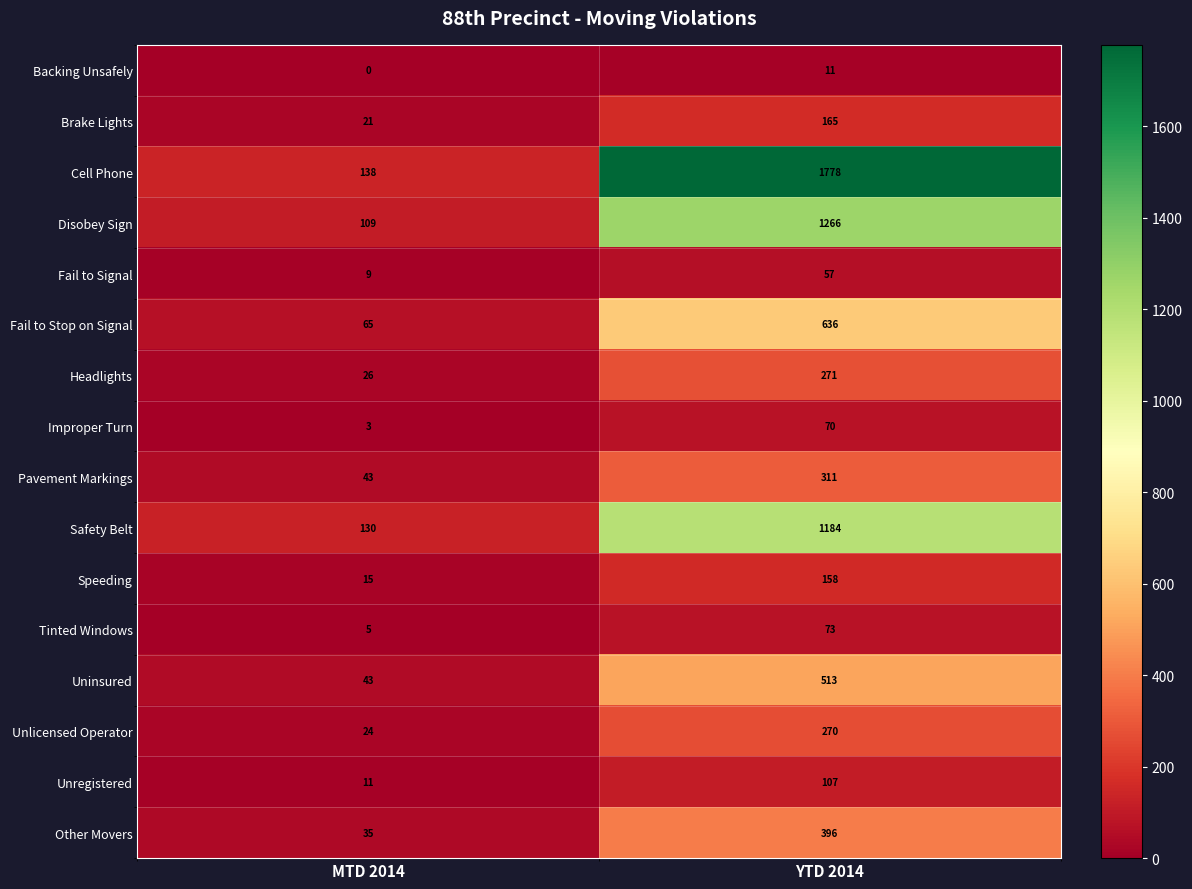

Which series has the widest spread of values?

Cell Phone